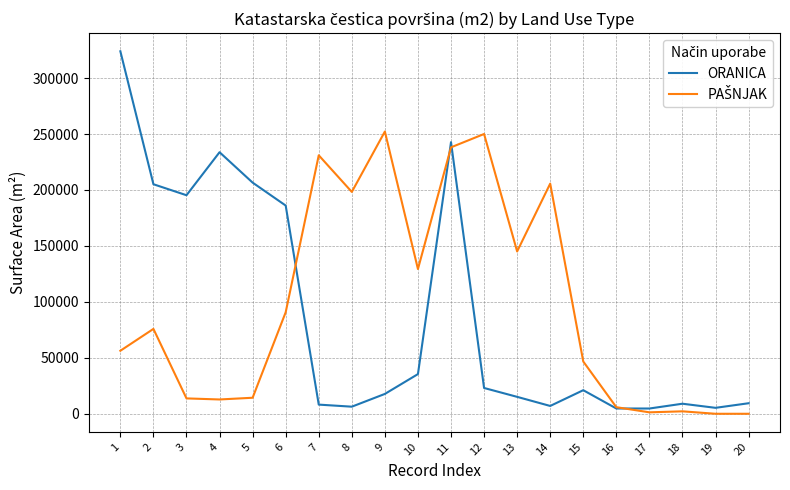

What is the highest value of the ORANICA series?

323937